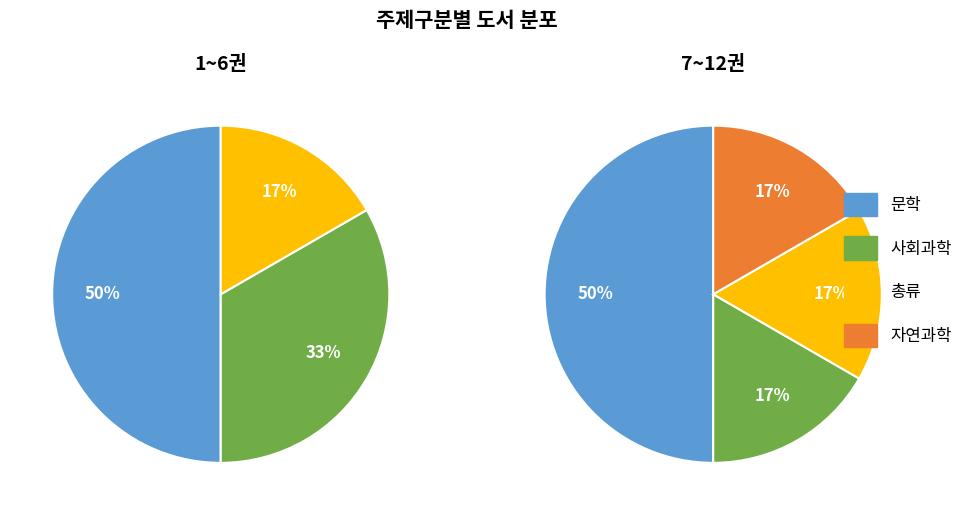

To the nearest percent, what percentage of the pie is 문학?

50%